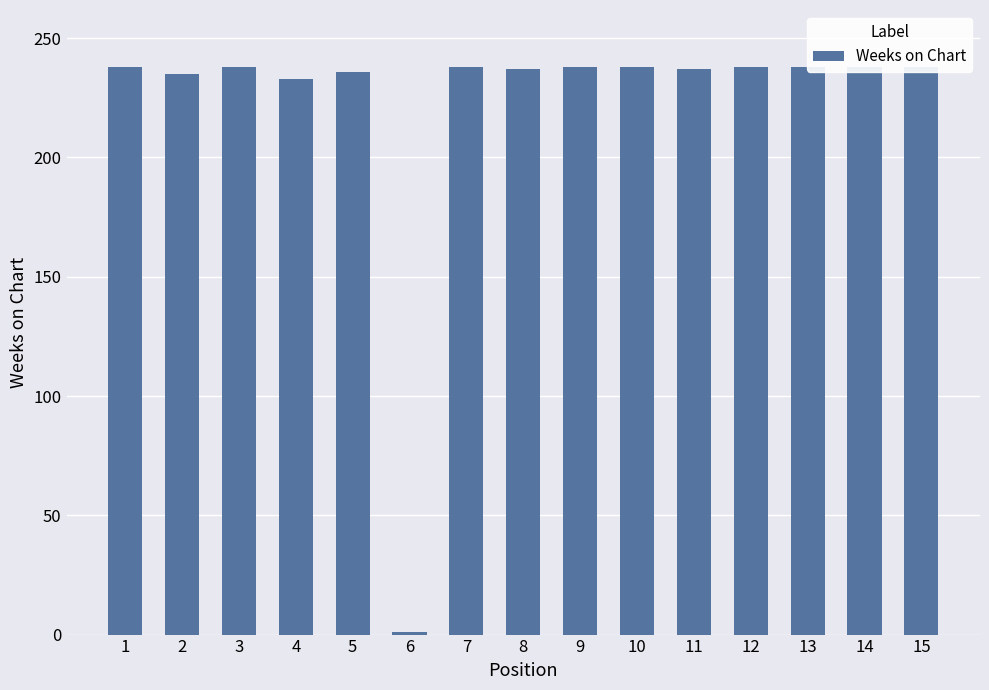

Does the chart contain stacked bars?

No